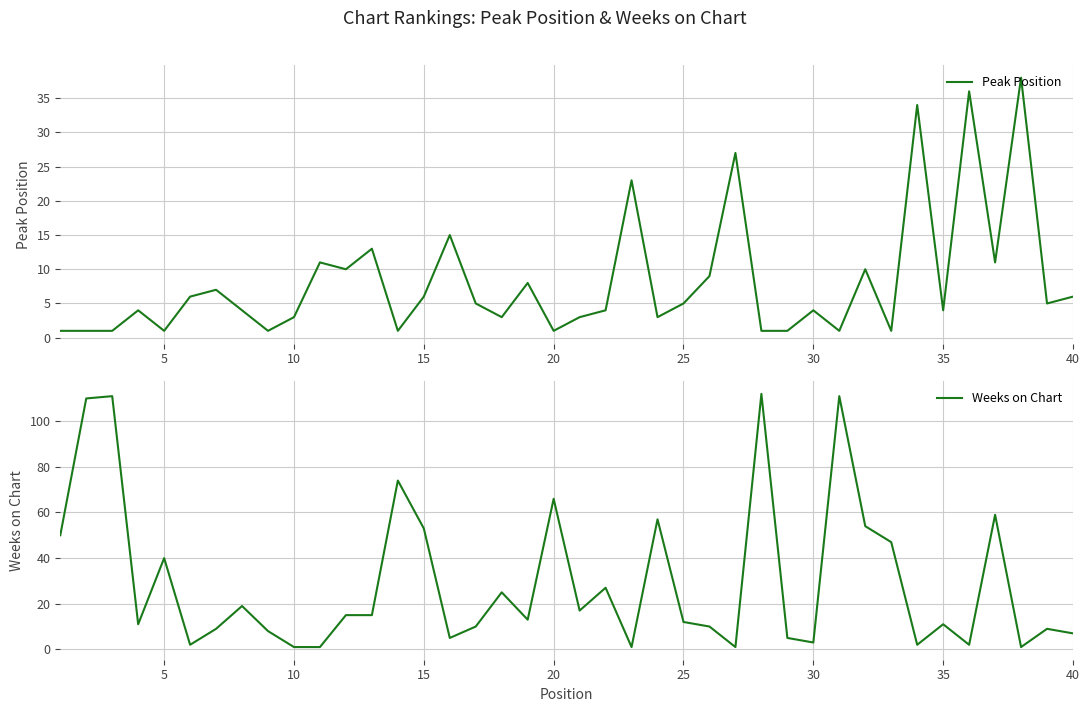

What is the value of the Peak Position point at the 39th from the left?

5